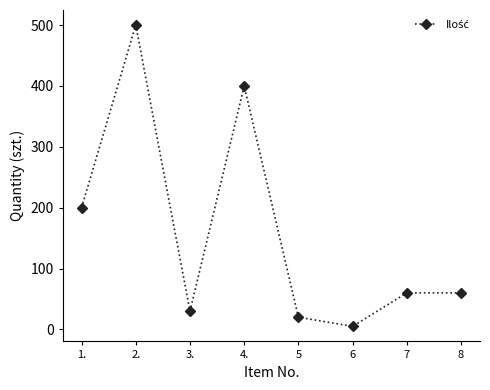

What is the sum of all values?

1275